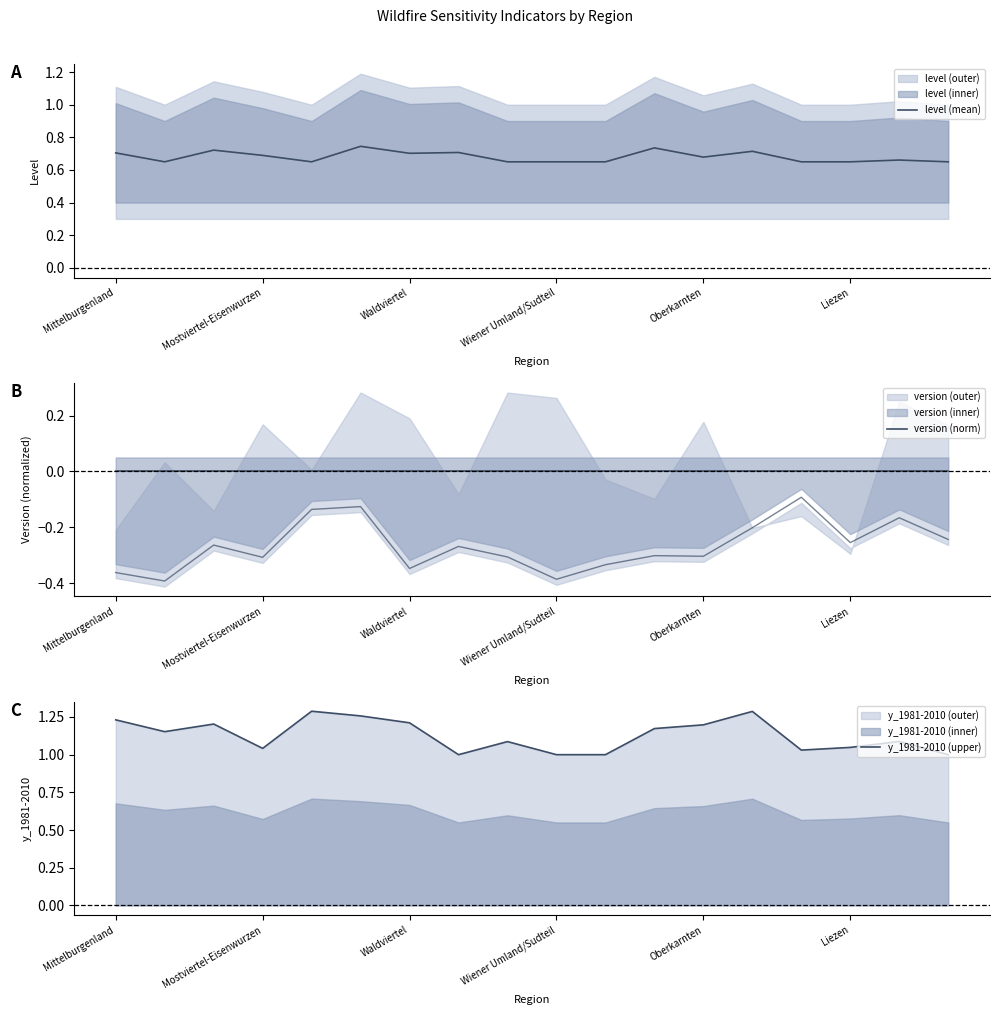

True or false: y_1981-2010 (upper) has a value of 0.6 at Oberkarnten.

False